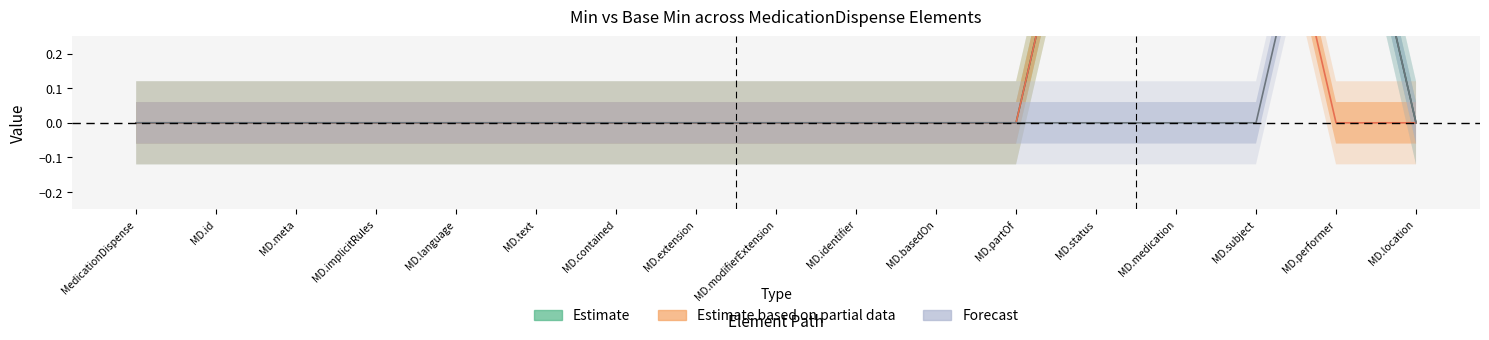

True or false: Min and Base Min cross at least once.

False